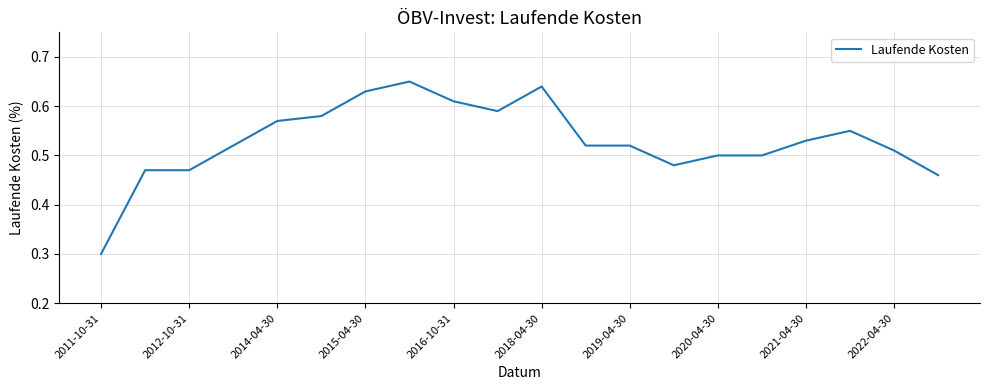

Is this an area chart (filled region under the line)?

No